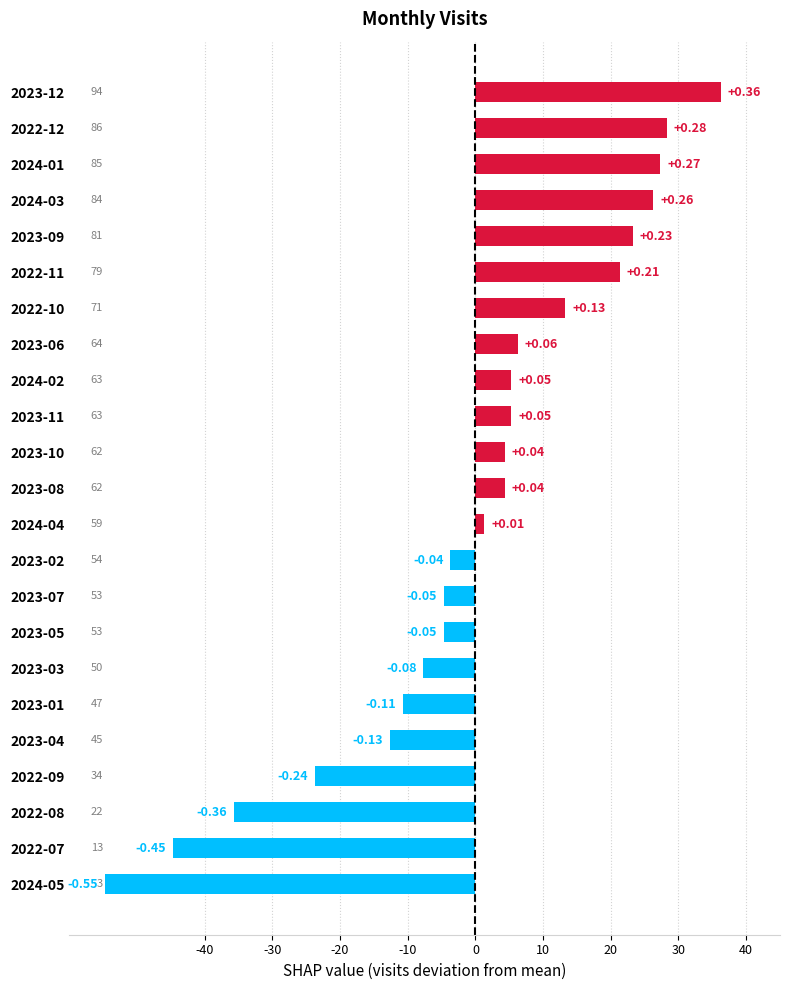

How many bars are there in total?

23